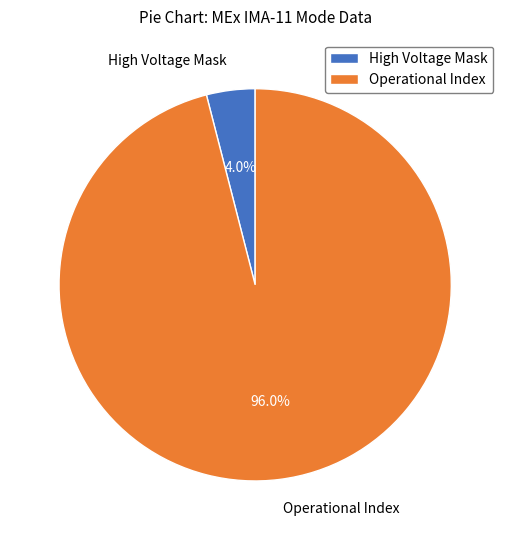

What percentage is the Operational Index slice, to the nearest percent?

96%